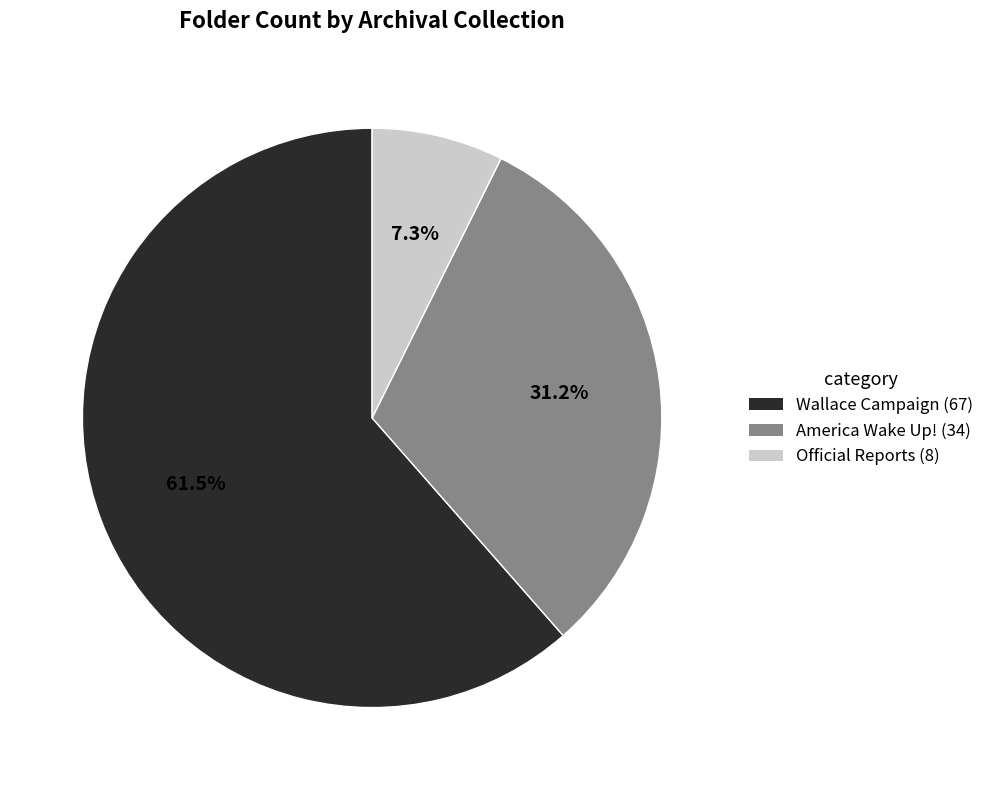

To the nearest percent, what is the difference between the largest and smallest slice percentages?

54%